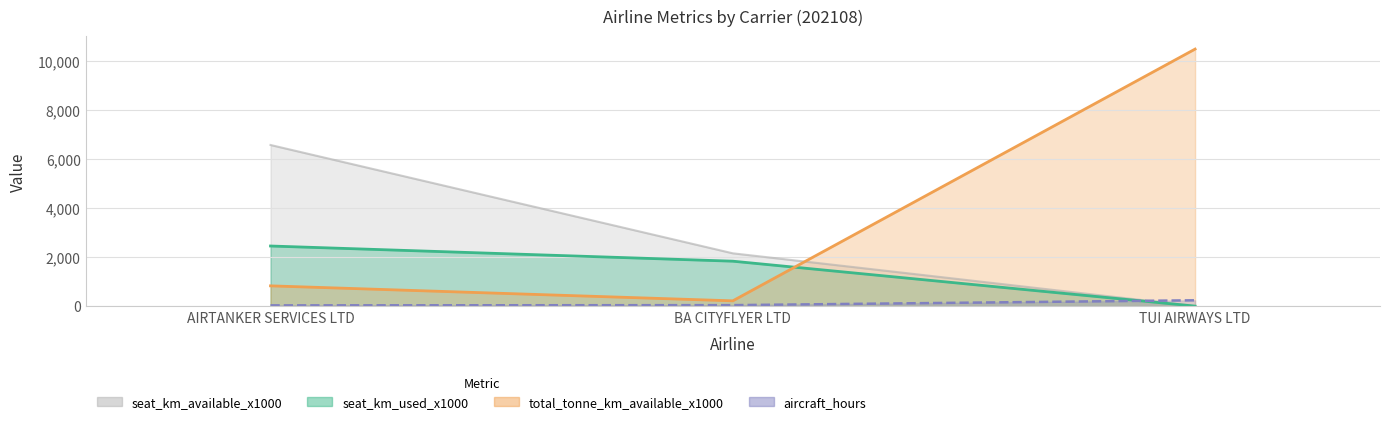

Reading left to right, list all the values displayed in this chart.

aircraft_km_x1000: 30.5	40.4	238.3
no_flights: 2455.0	1835.0	0.0
aircraft_hours: 828.0	216.0	10496.0
seat_km_available_x1000: 6580.0	2157.0	0.0